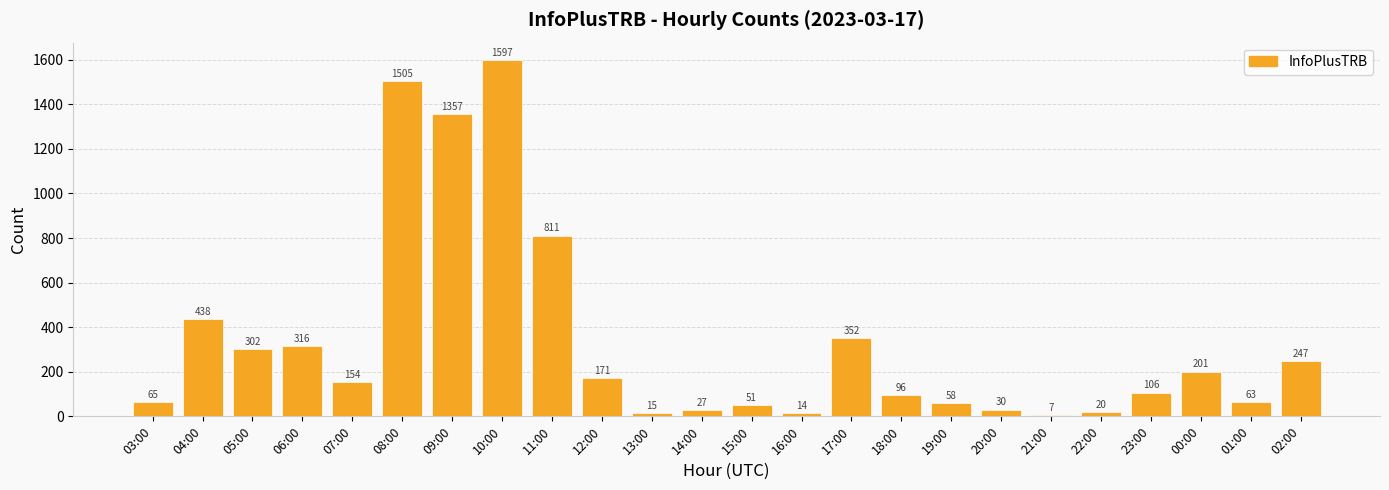

What is the difference between the maximum and minimum values?

1590